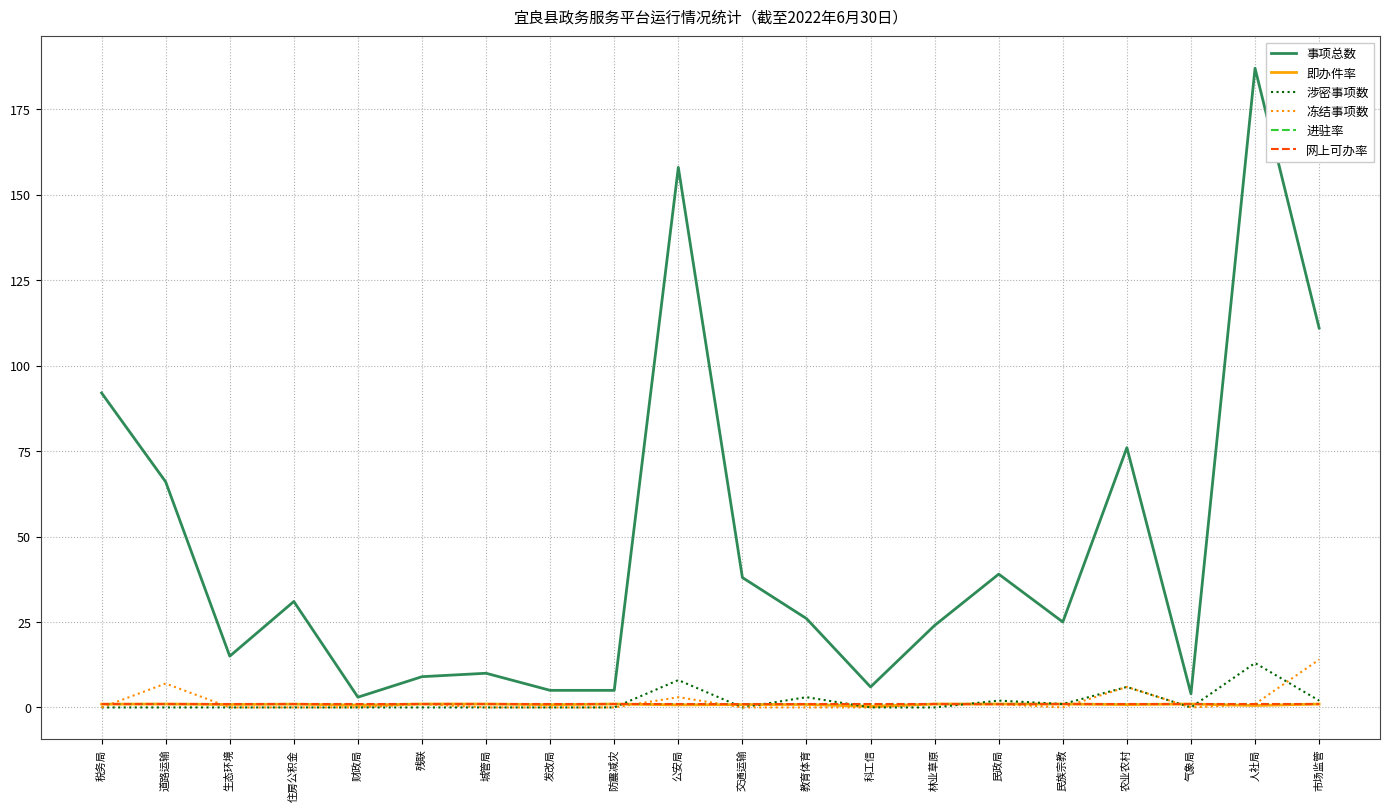

Which series changed the most between 税务局 and 交通运输?

事项总数